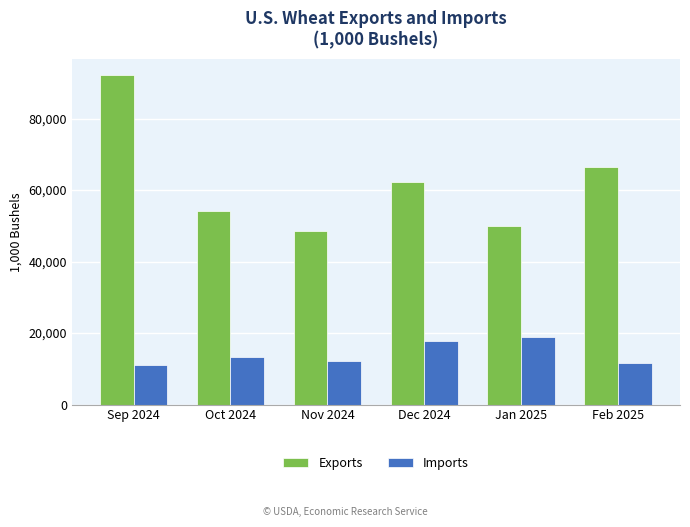

How many bars are there in each group?

2